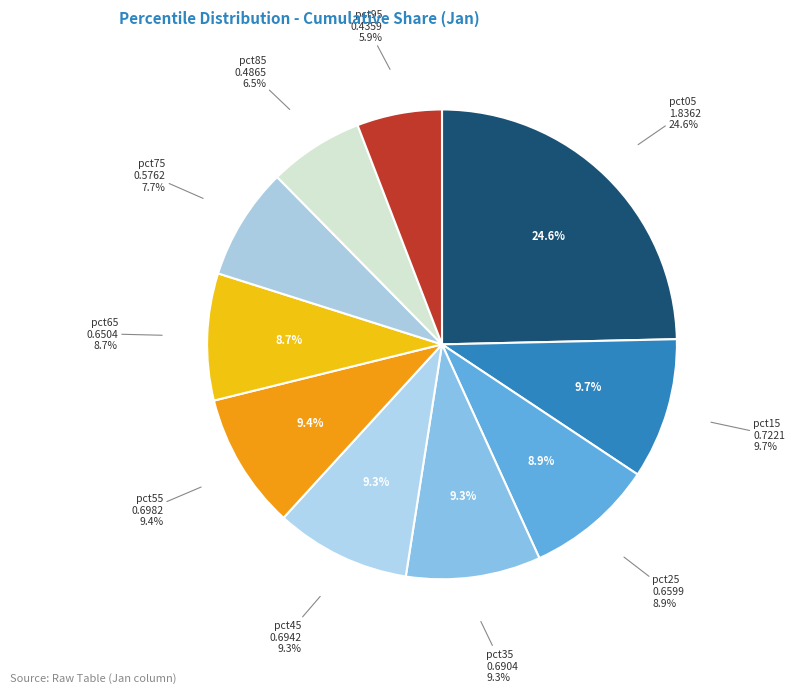

To the nearest percent, what portion does pct95 represent?

6%